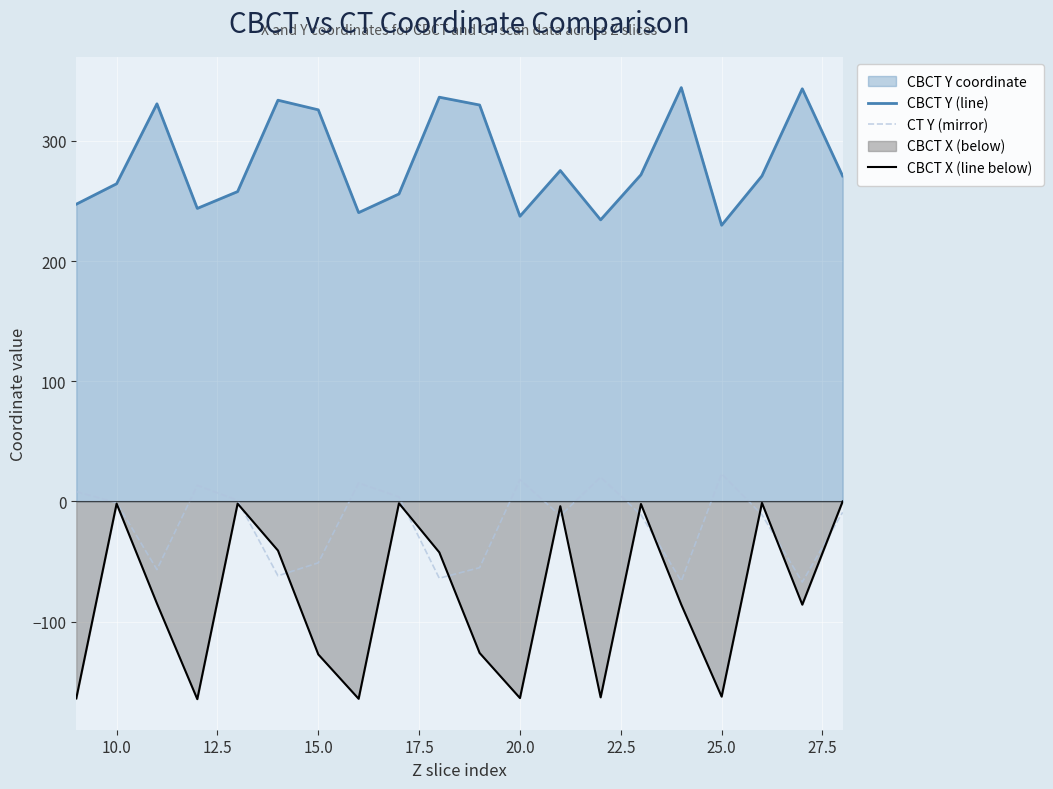

Which series has the widest spread of values?

CBCT X (line below)